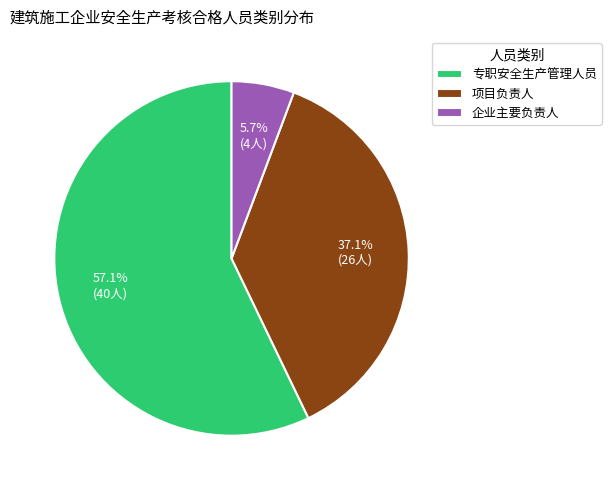

Is the sum of 专职安全生产管理人员 and 企业主要负责人 greater than half?

Yes